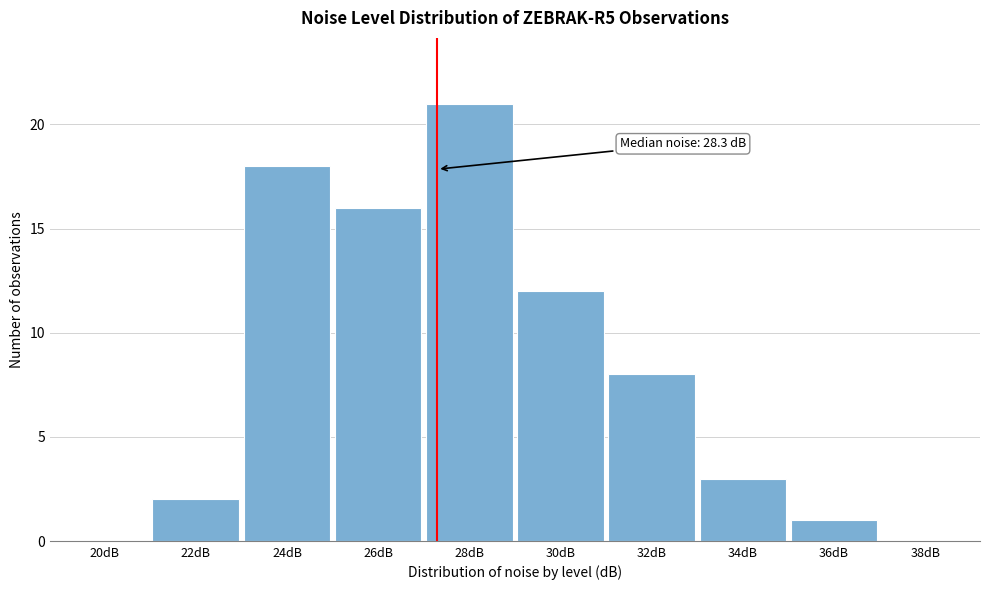

Reading right to left, what are all the values shown in this chart?

38dB=0	36dB=1	34dB=3	32dB=8	30dB=12	28dB=21	26dB=16	24dB=18	22dB=2	20dB=0